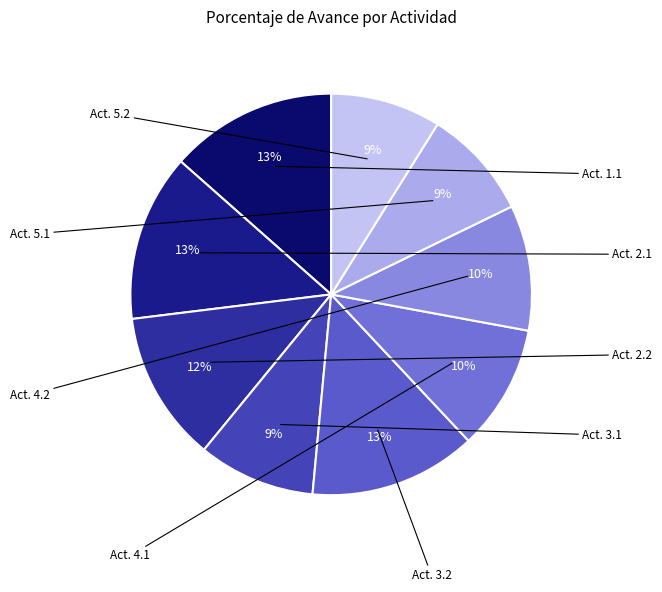

How many slices are in this pie chart?

9